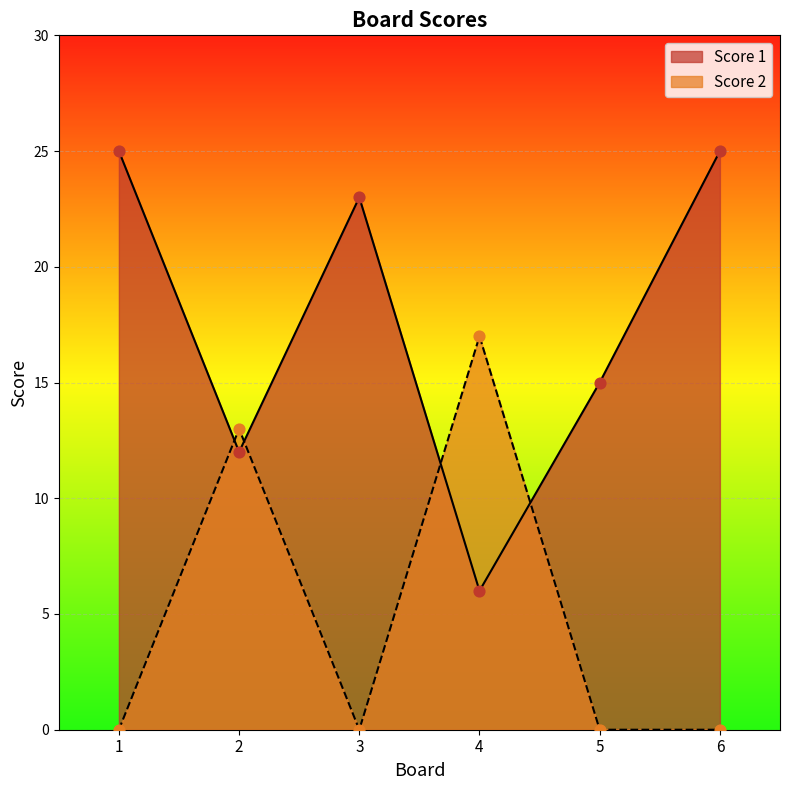

Which series contains the highest Y value?

Score 1